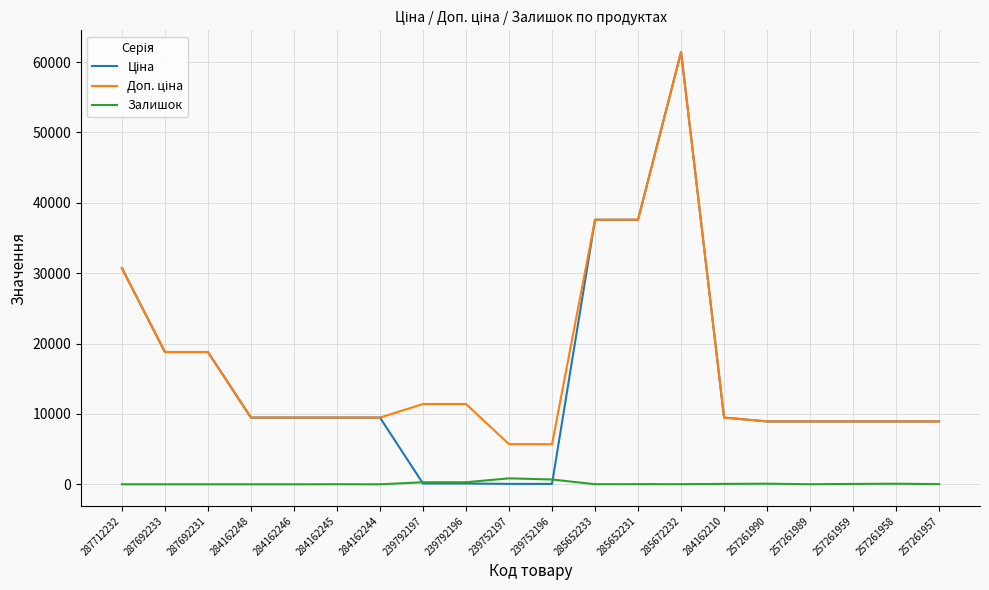

What is the difference between the highest and lowest values at 284162248?

9480.1